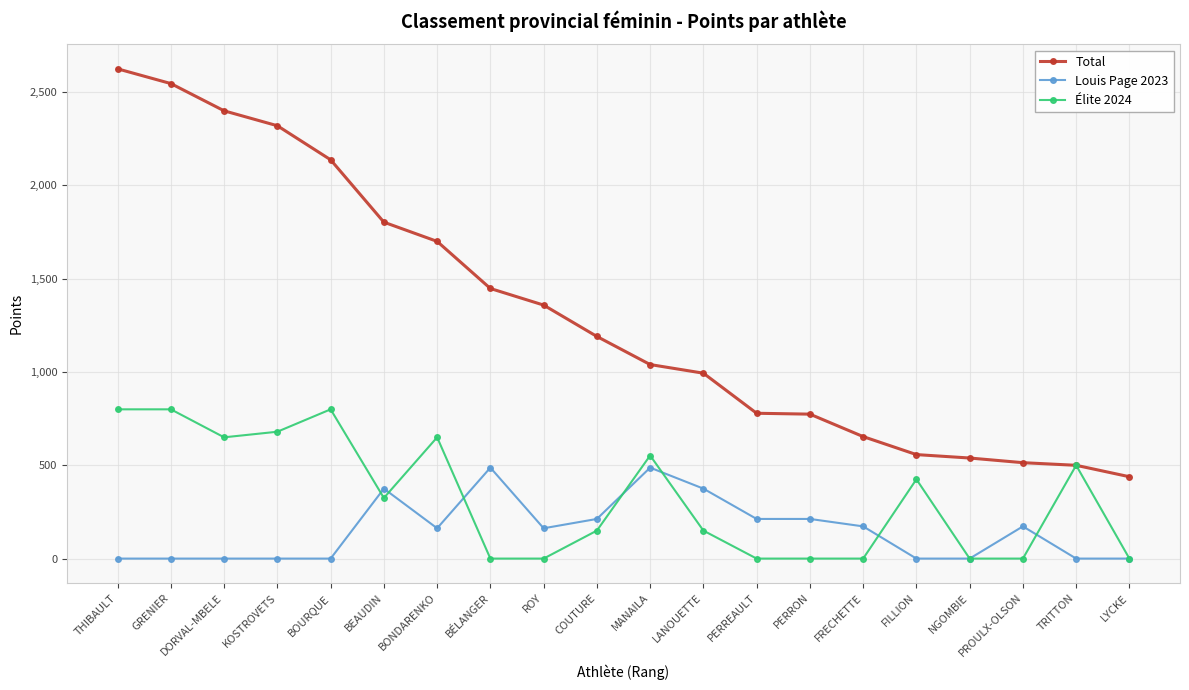

The Élite 2024 series shows -305.1 at PROULX-OLSON. True or false?

False